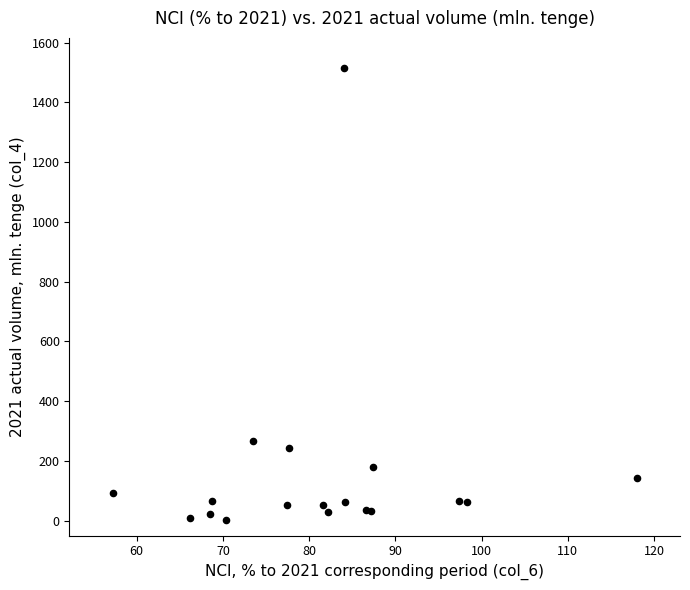

What Y value in the scatter plot is closest to 758?

267.0